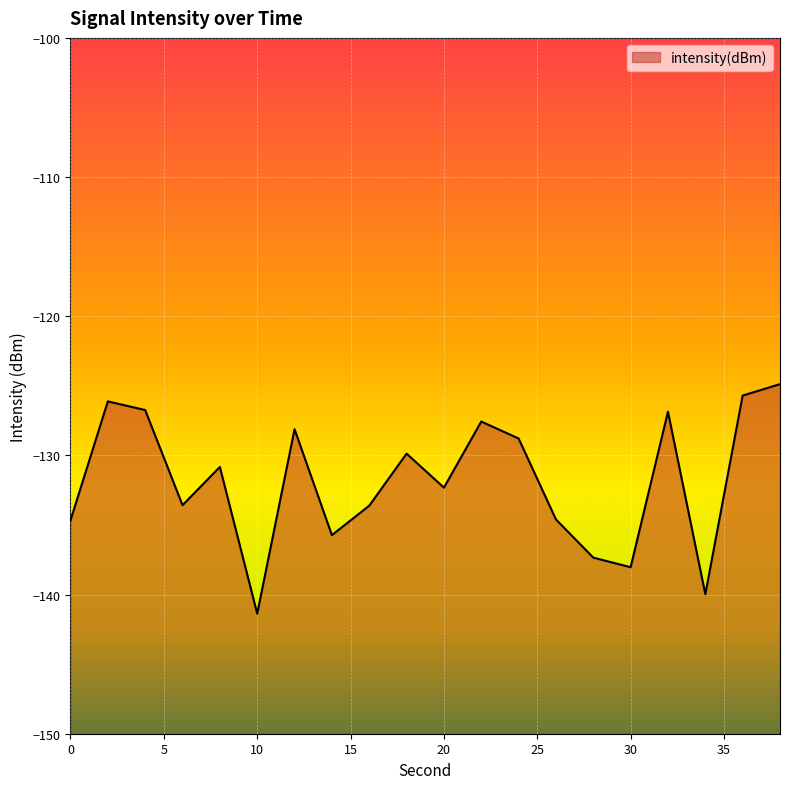

Does the chart display data point markers on the line(s)?

No